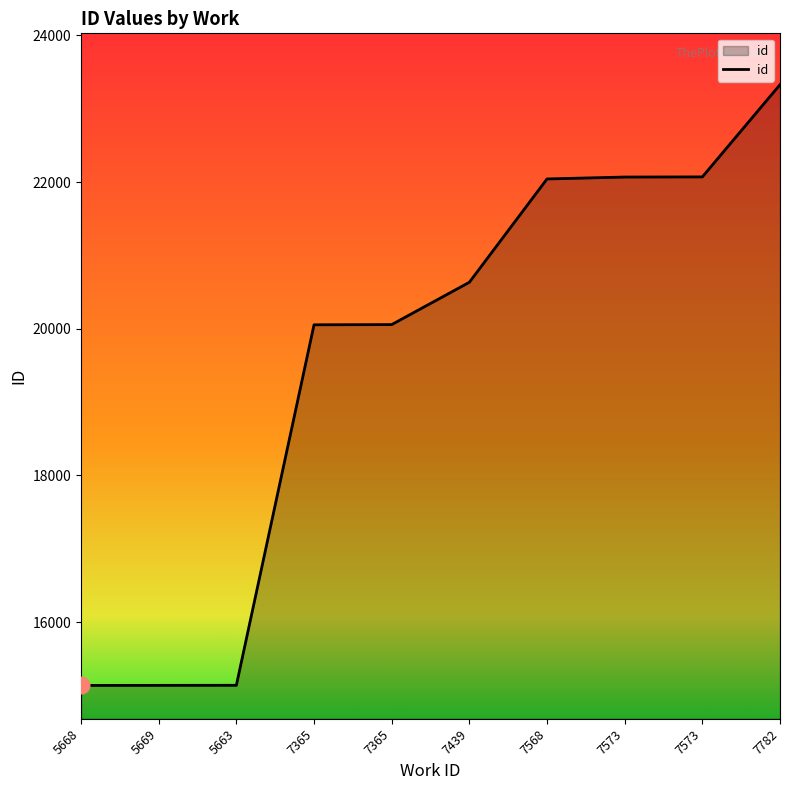

Rank the categories by value from highest to lowest.

7782, 7573, 7573, 7568, 7439, 7365, 7365, 5663, 5669, 5668